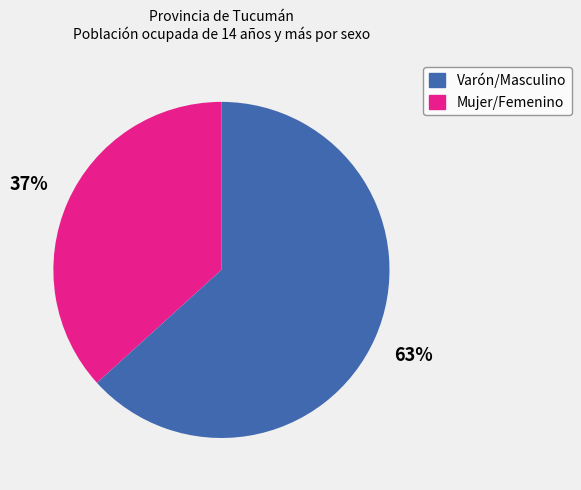

Count the number of slices in the pie.

2